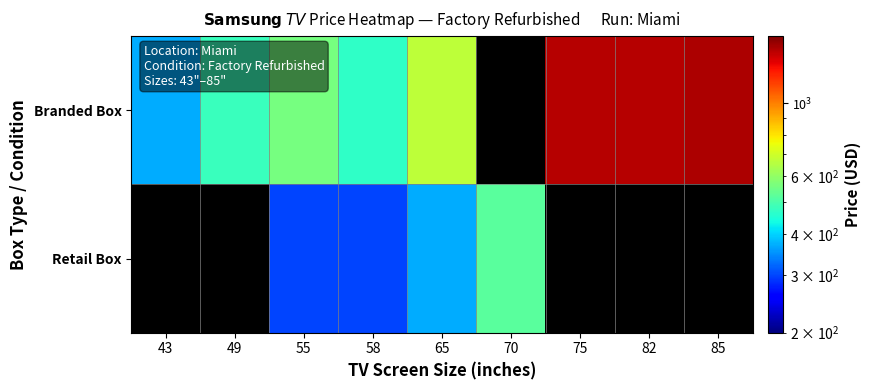

Which category has the lowest value in the Branded Box series?

43